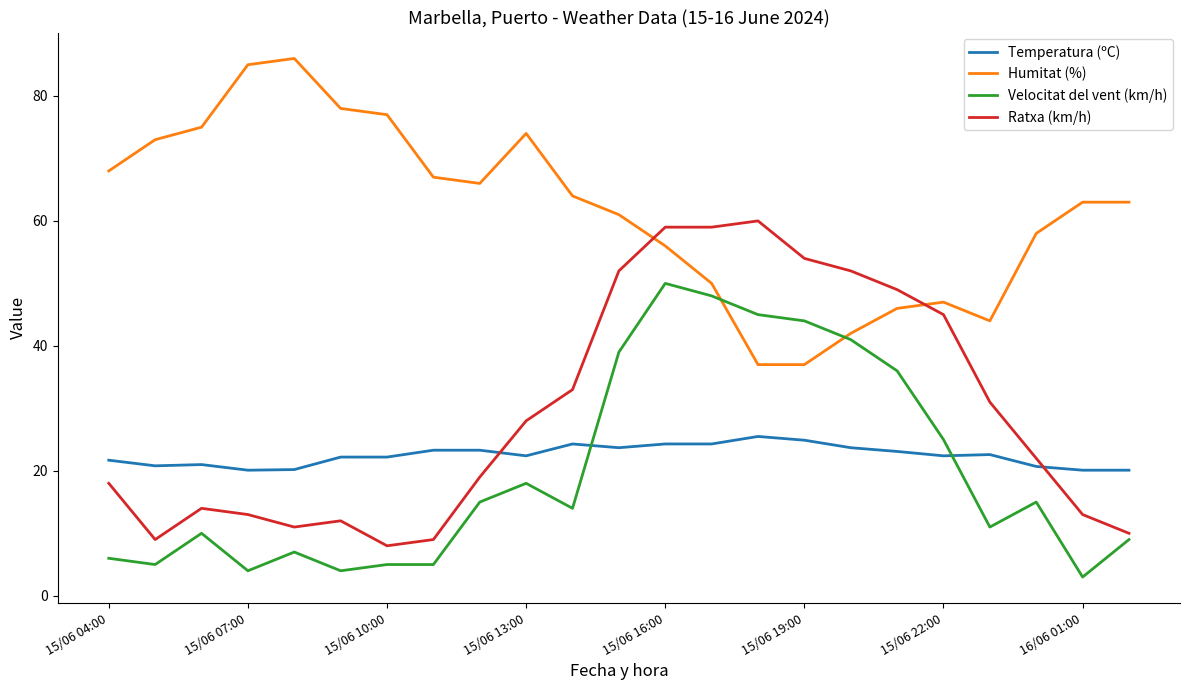

What is the highest value of the Humitat (%) series?

86.0